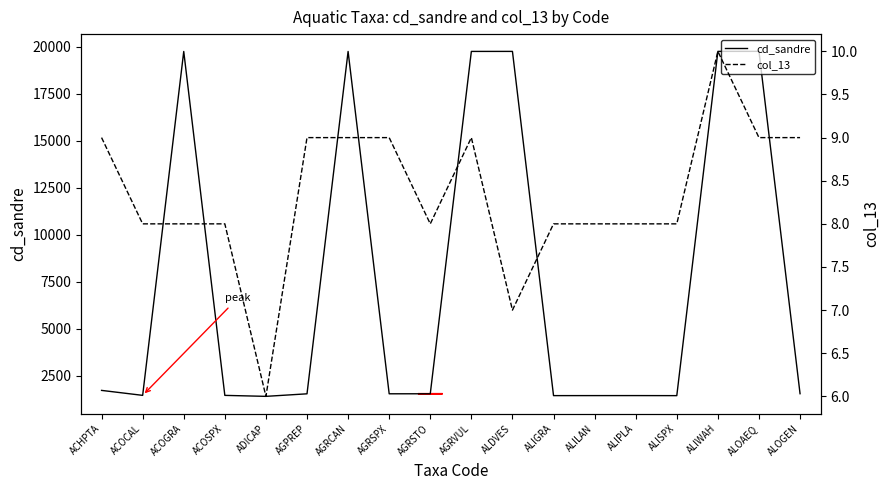

Which series has the widest spread of values?

cd_sandre